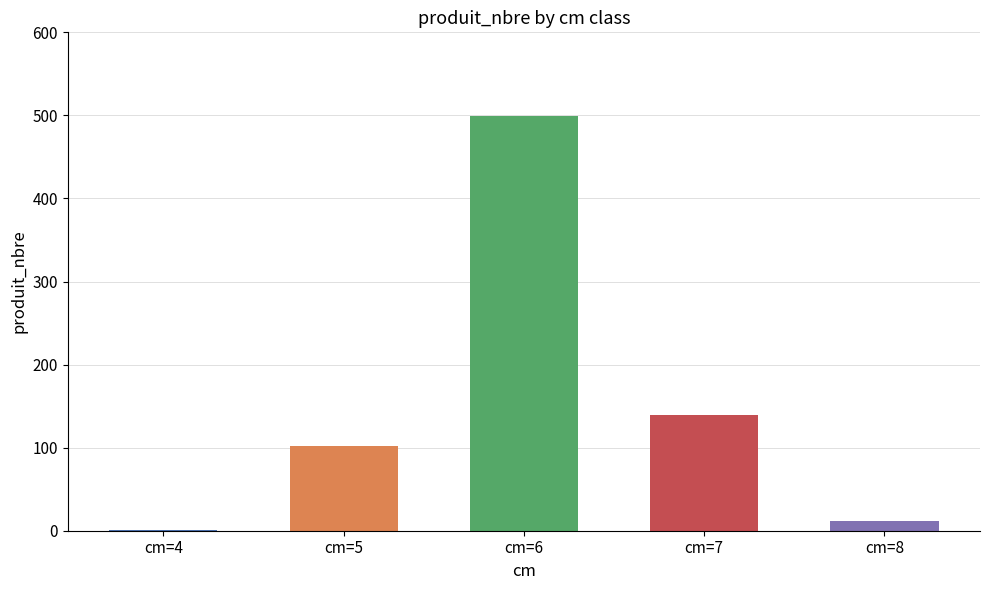

What is the maximum value shown in the chart?

499